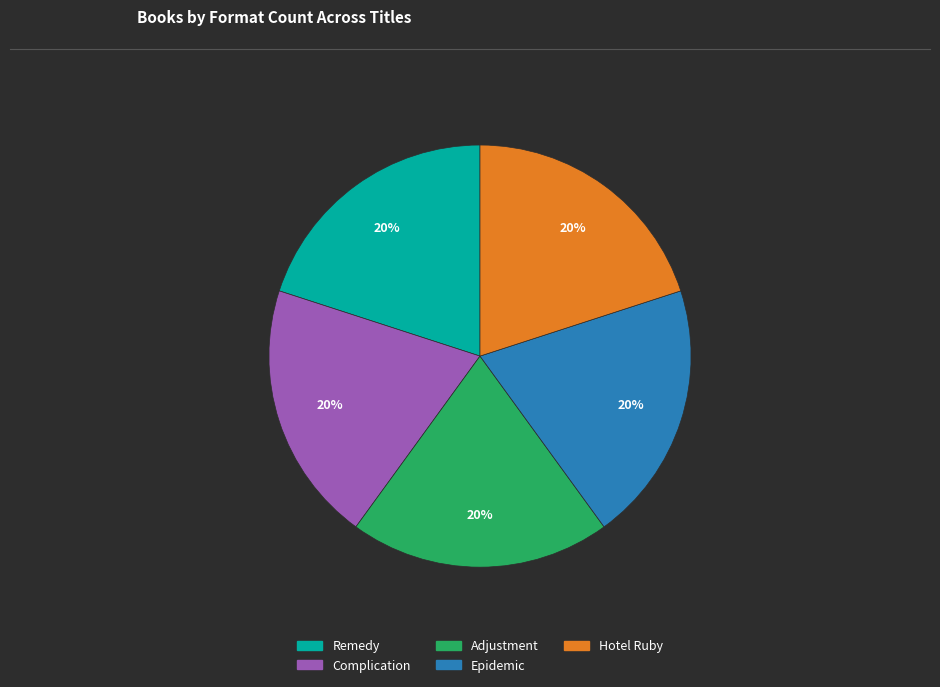

To the nearest percent, what percentage of the pie is Adjustment?

20%